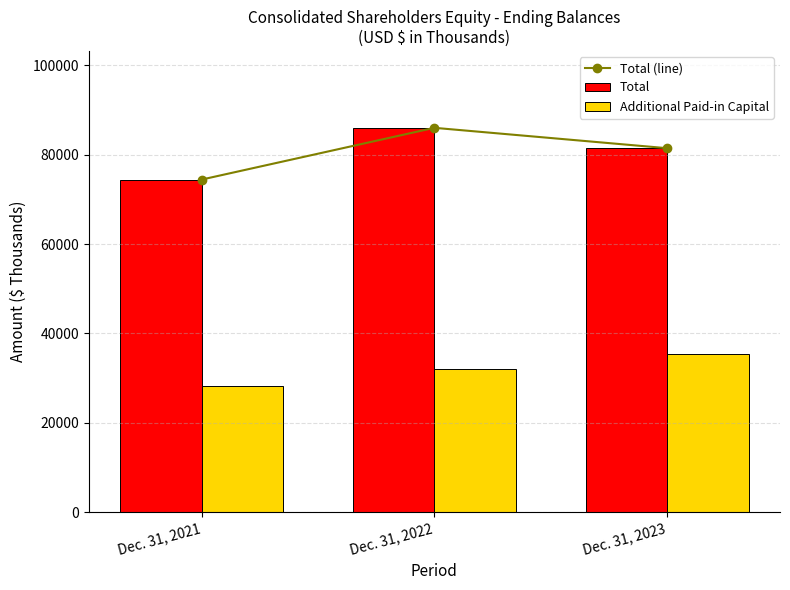

True or false: Total (line) has a value of 34277 at Dec. 31, 2023.

False